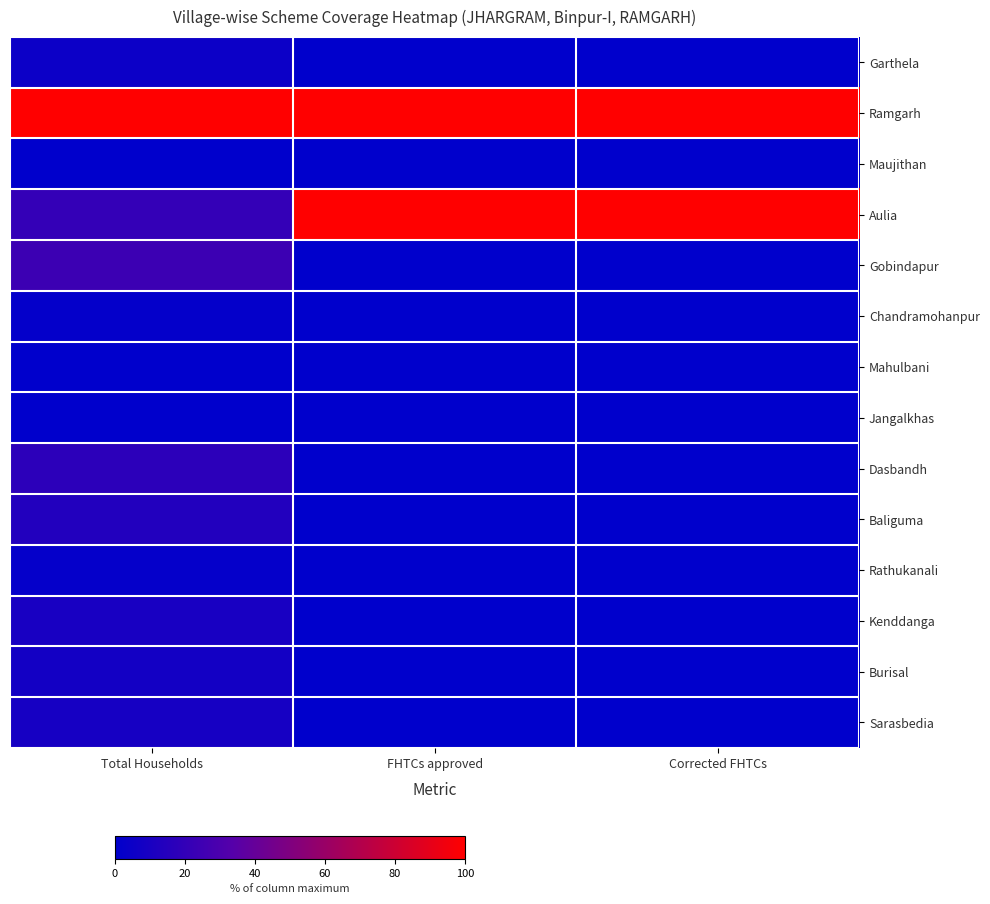

Which series changed the most between Total Households and Corrected FHTCs?

Aulia